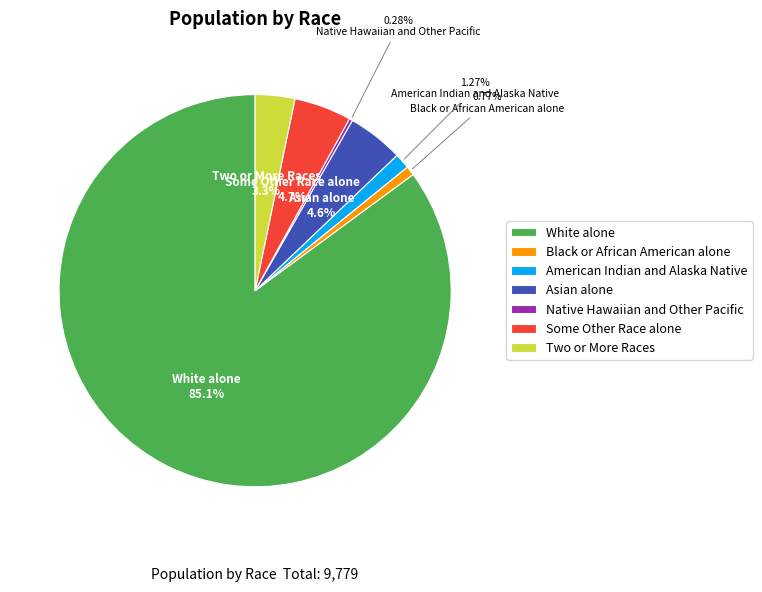

What is the ratio of the value at American Indian and Alaska Native to the value at Black or African American alone?

1.7